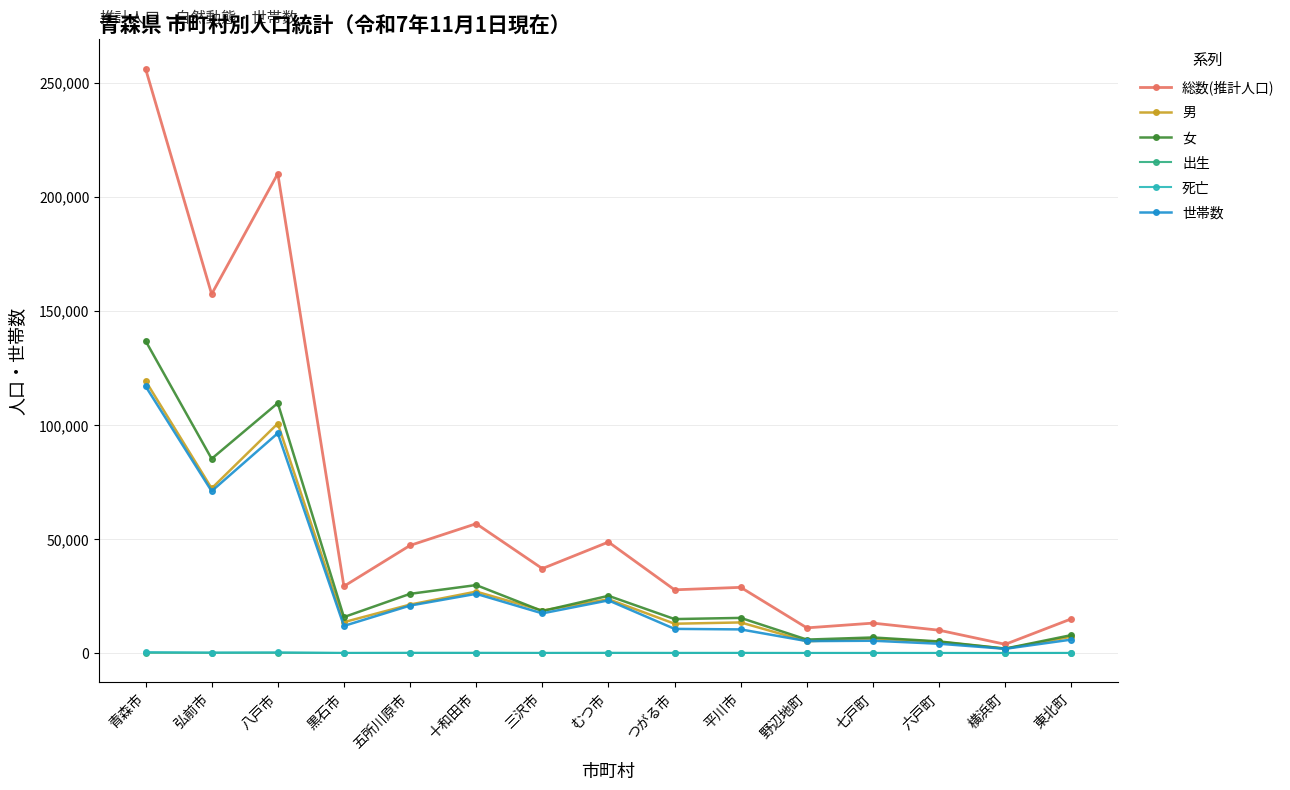

What is the greatest value displayed?

256133